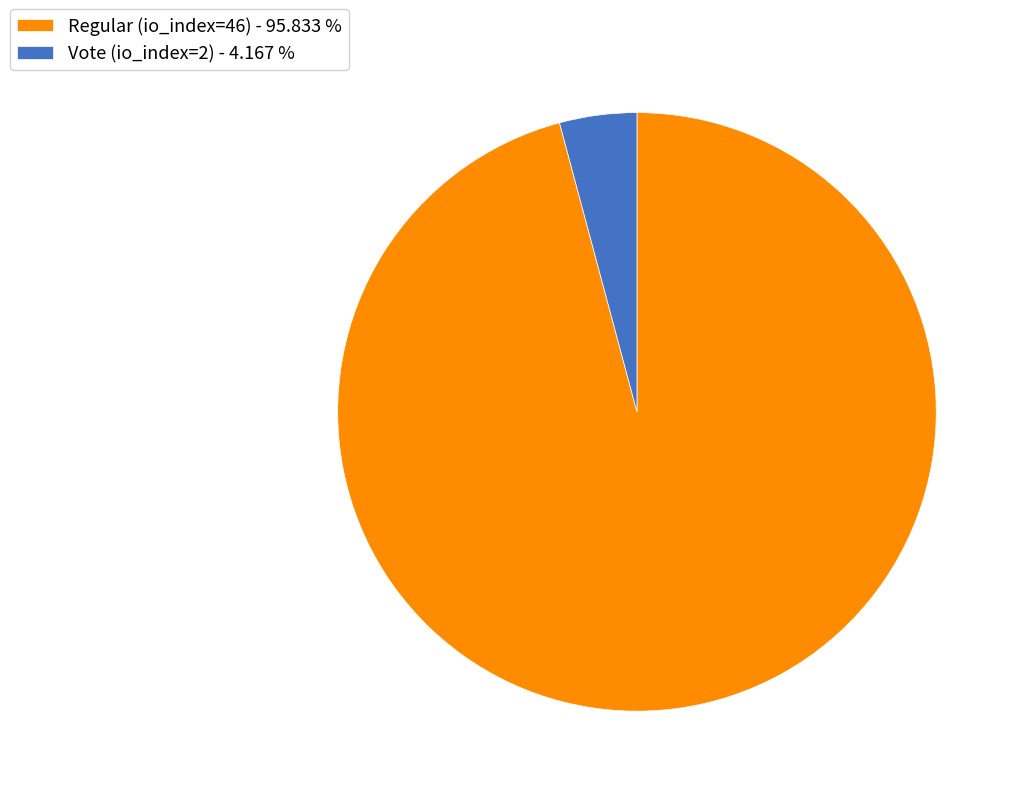

Is there any slice that represents more than half of the pie?

Yes